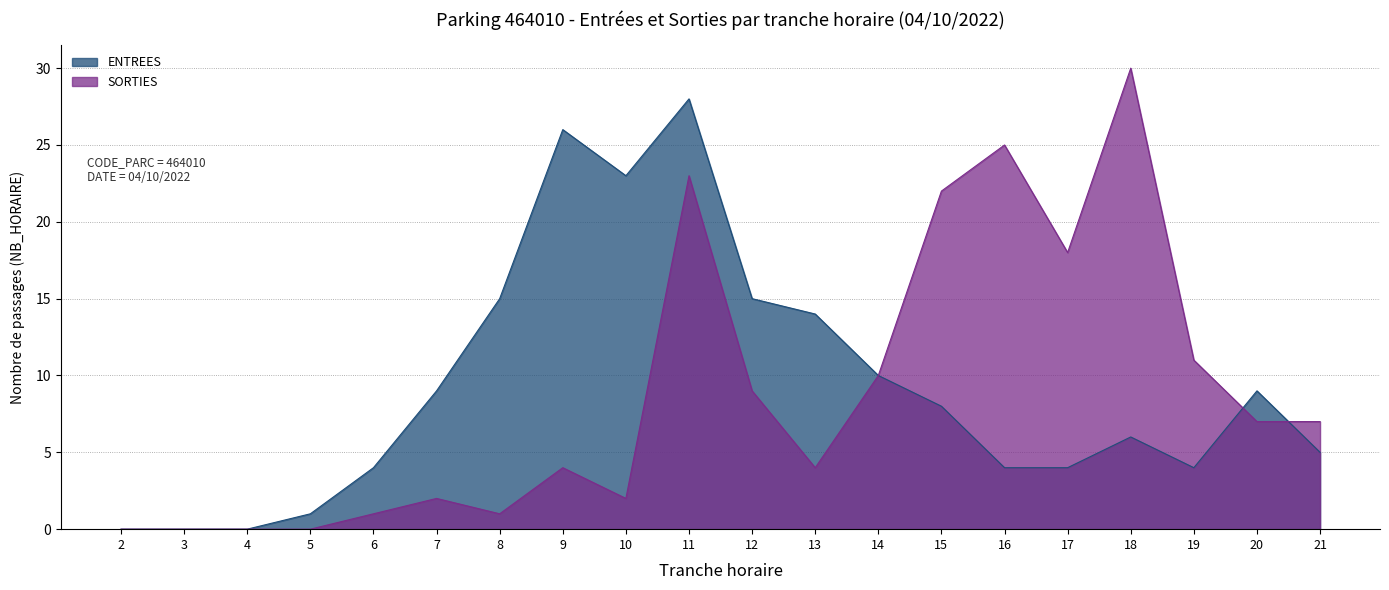

What is the total value across all series at 8?

16